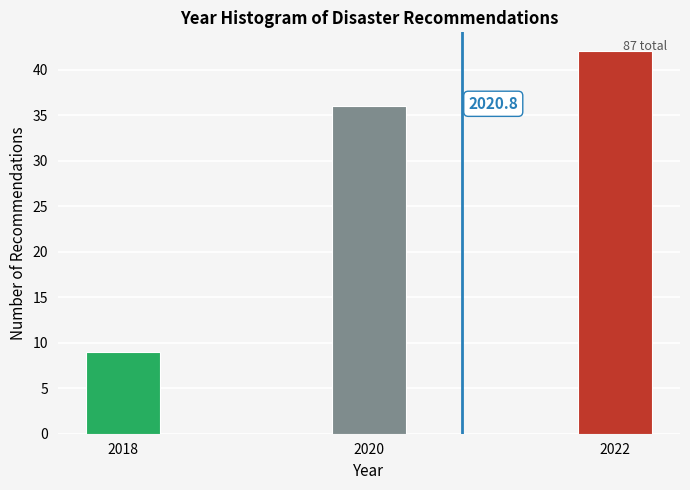

Reading right to left, what are all the values shown in this chart?

2022=42	2020=36	2018=9